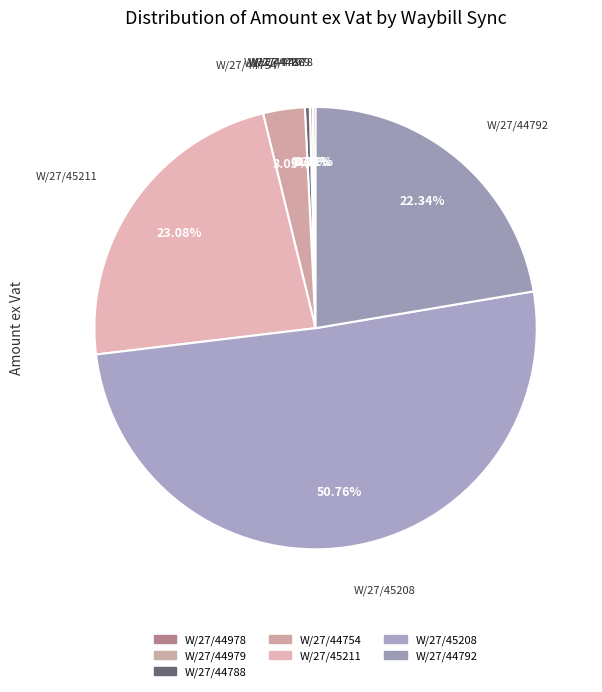

What percentage is the W/27/44754 slice, to the nearest percent?

3%